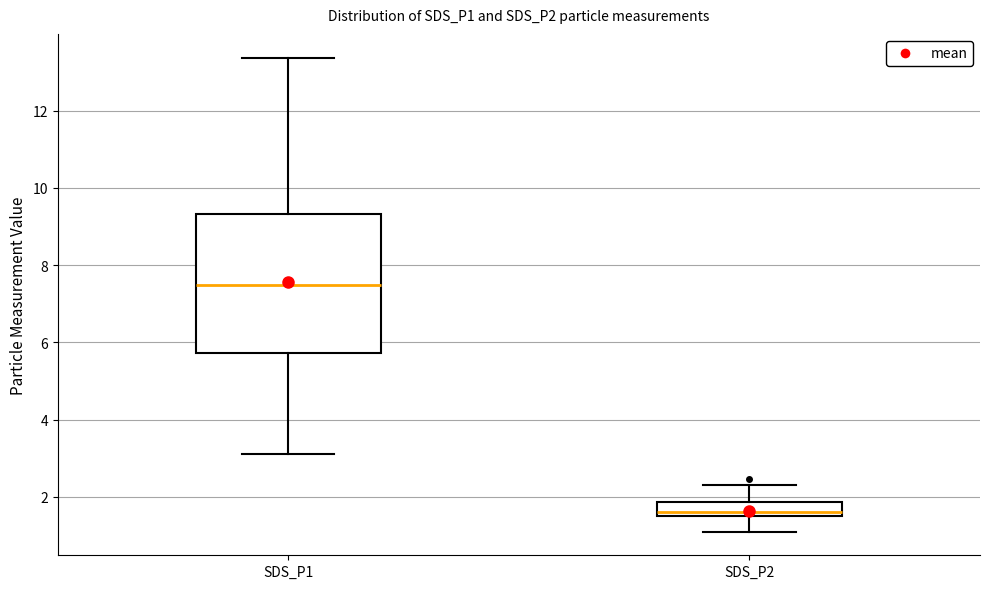

Reading left to right, transcribe this box plot: for each box, give where its median line is, the range the box spans, and where its two whiskers end, as read against the y-axis. The values are not printed on the chart, so give them approximately, as read against the axis.

SDS_P1: median 7.4, box 5.8 to 9.4, whiskers 3.2 to 13.4
SDS_P2: median 1.6 (just above the box's lower edge), box 1.6 to 1.8, whiskers 1.2 to 2.4